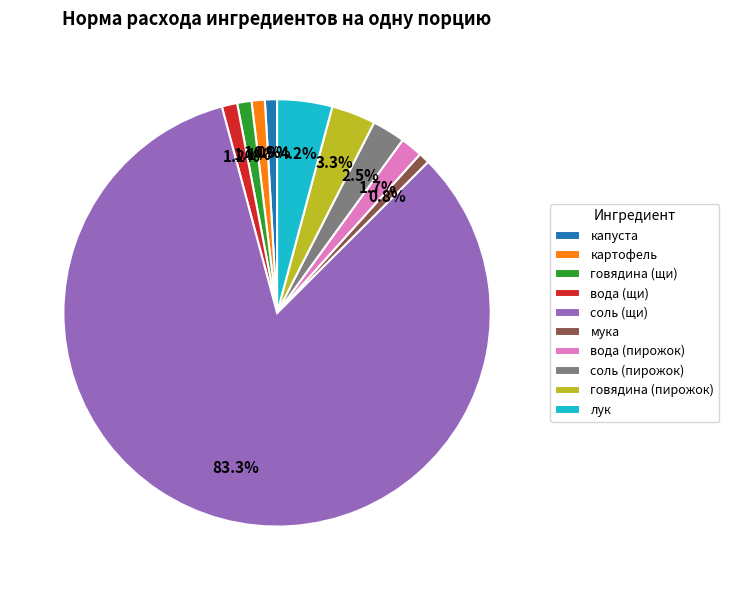

How many slices are in this pie chart?

10